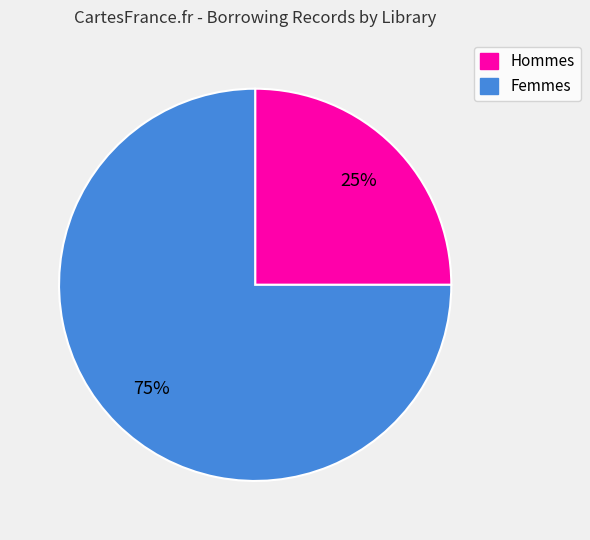

To the nearest percent, what is the difference between the largest and smallest slice percentages?

50%